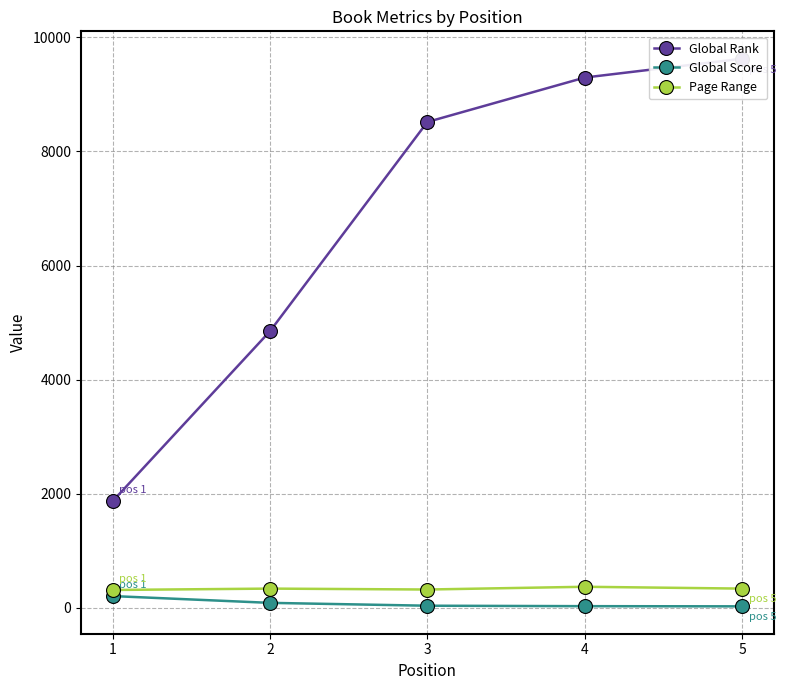

Rank the series at 4 from highest to lowest value.

Global Rank, Page Range, Global Score